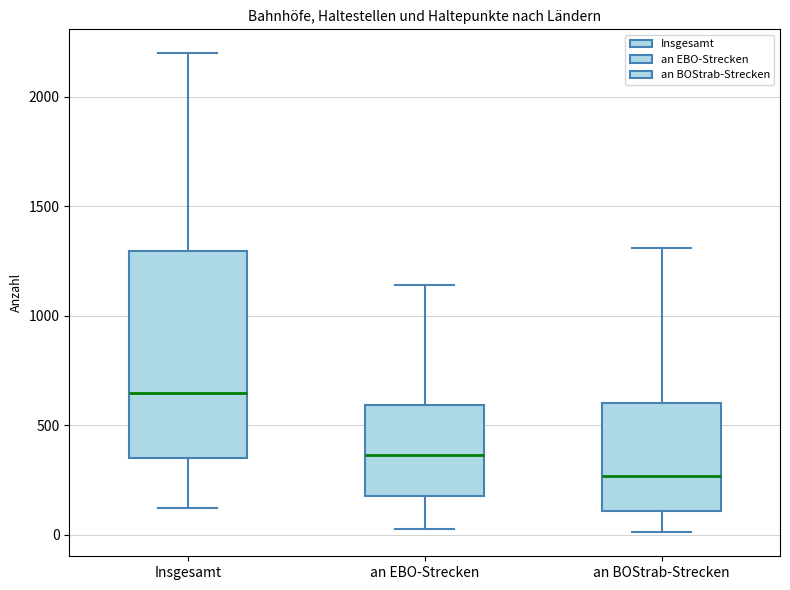

Reading left to right, read every box against the y-axis: the position of its median line, the range the box covers, and the ends of its whiskers. The values are not printed on the chart, so give them approximately, as read against the axis.

Insgesamt: median 650, box 350 to 1300, whiskers 100 to 2200
an EBO-Strecken: median 350, box 200 to 600, whiskers 50 to 1150
an BOStrab-Strecken: median 250, box 100 to 600, whiskers 0 to 1300